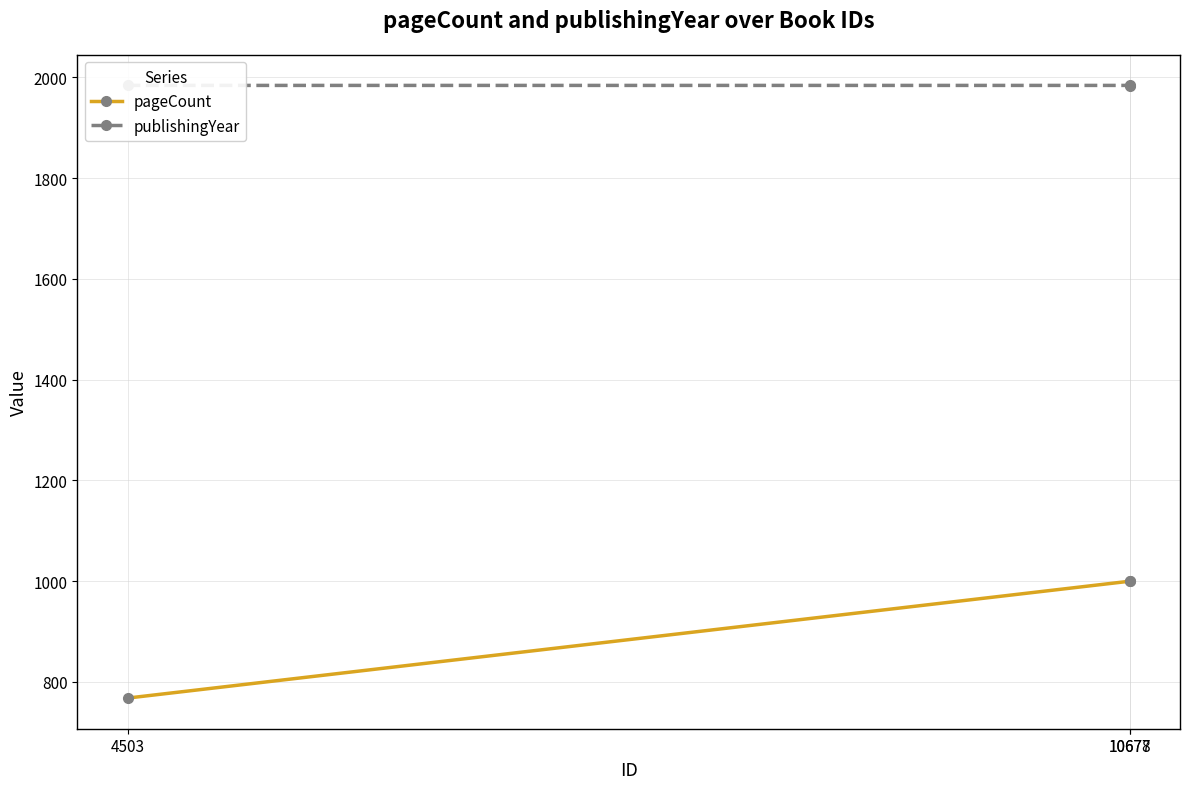

What is the average value of the pageCount series?

923